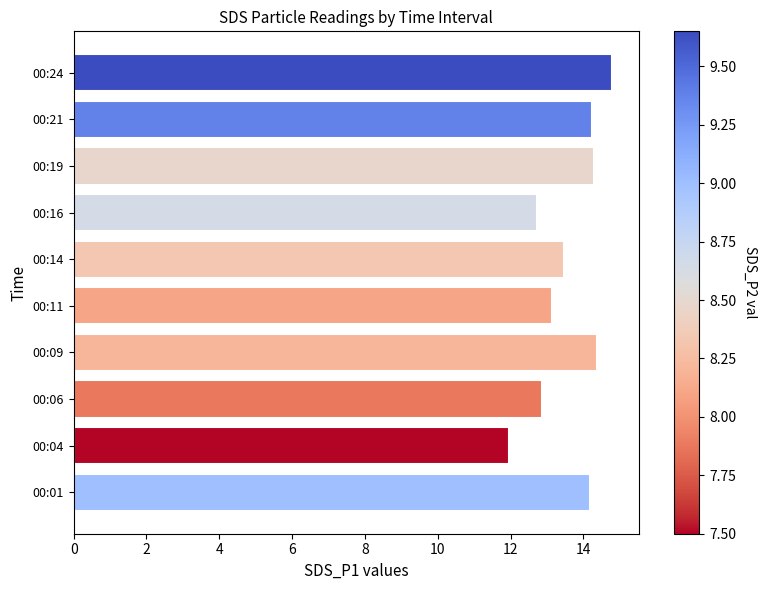

What is the sum of all values?

136.0